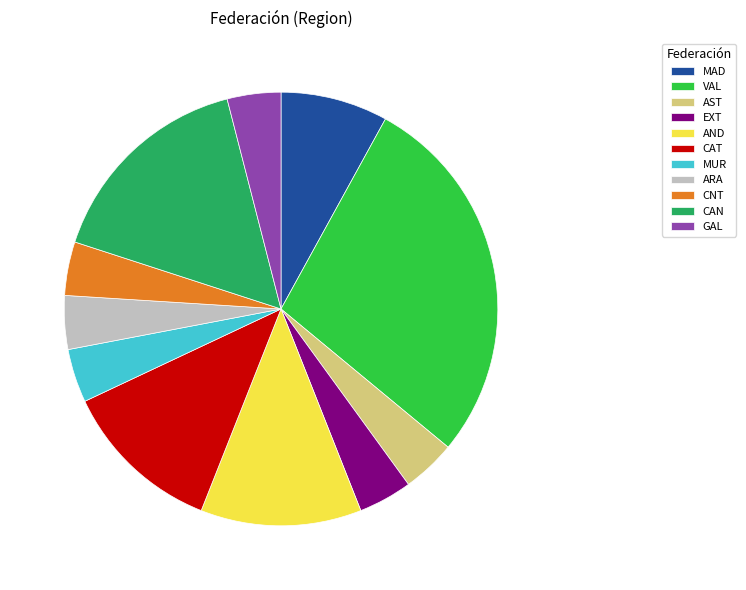

What is the ratio of the value at MUR to the value at CAT?

0.3